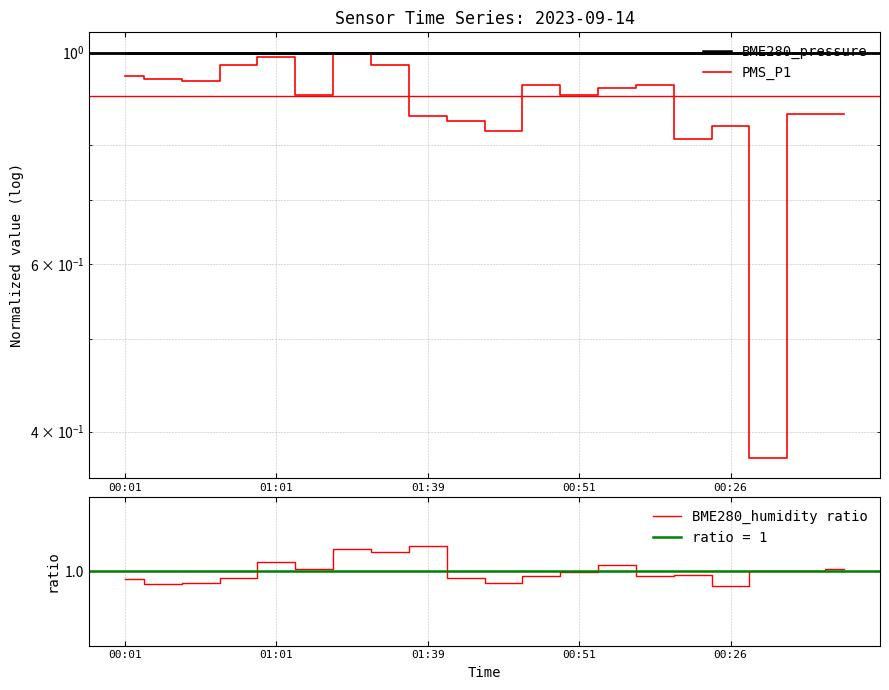

True or false: PMS_P1 and BME280_humidity ratio intersect in this chart.

False